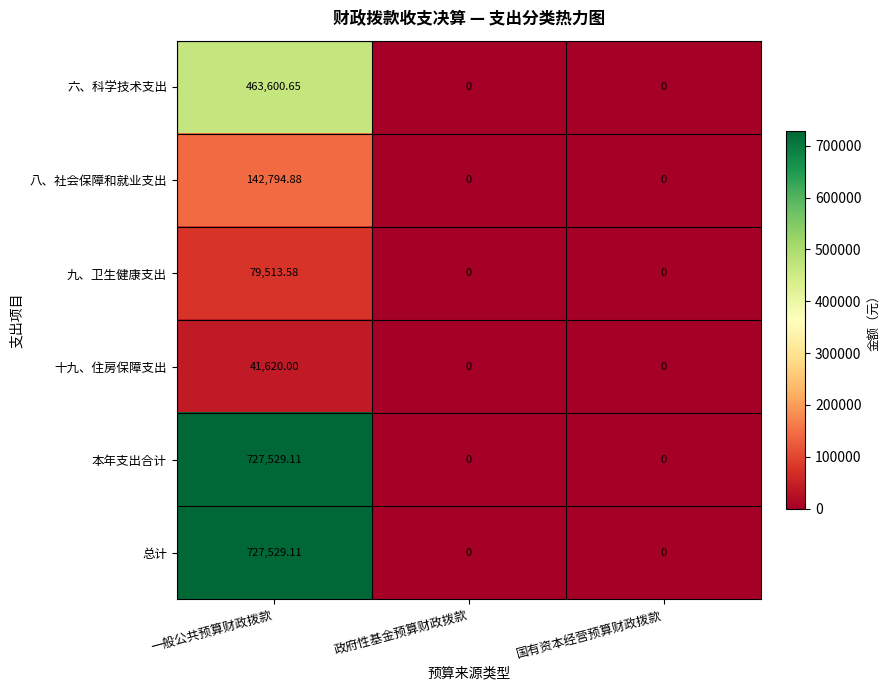

How many data points does each series have?

3